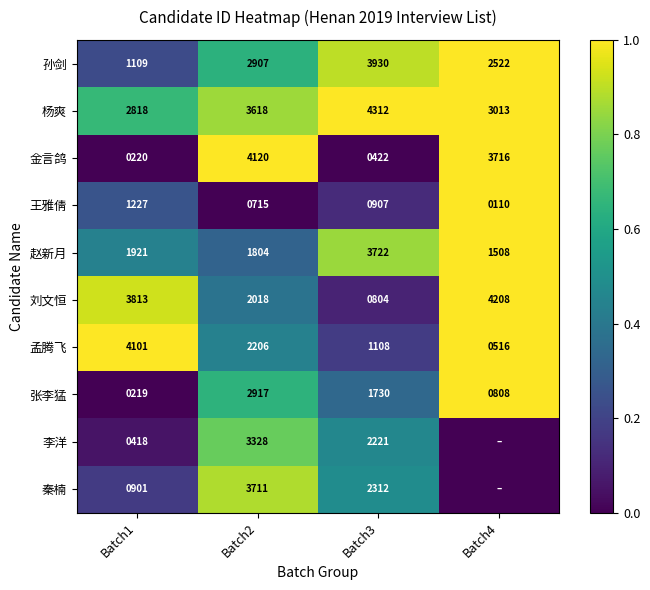

Rank the categories by 孙剑 value from lowest to highest.

Batch1, Batch2, Batch3, Batch4